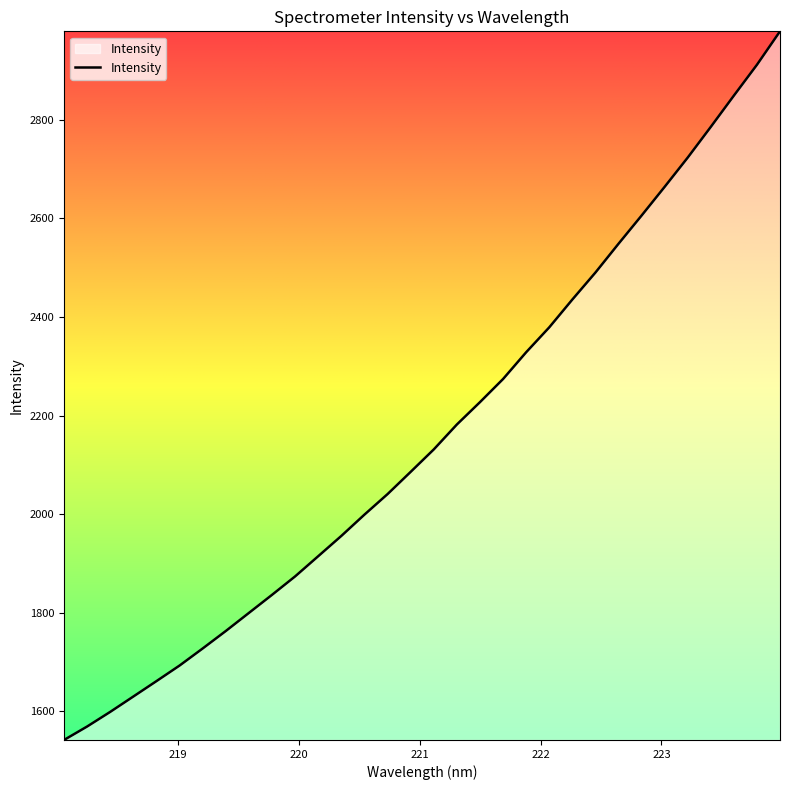

What is the sum of all values?

69207.8